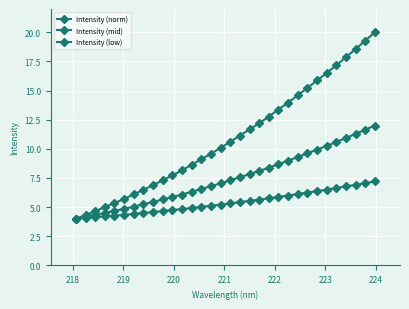

True or false: Intensity (mid) and Intensity (low) intersect in this chart.

False